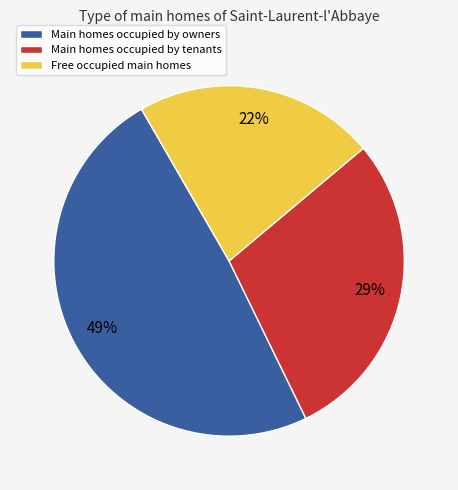

Is there a majority slice in this chart?

No